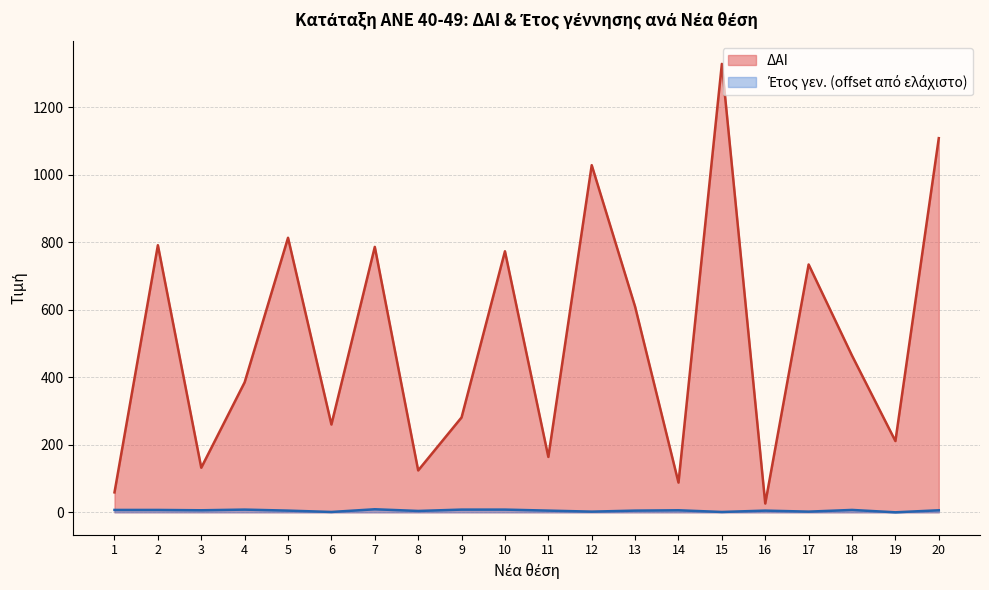

What is the difference between the ΔΑΙ values at 14 and 13?

521